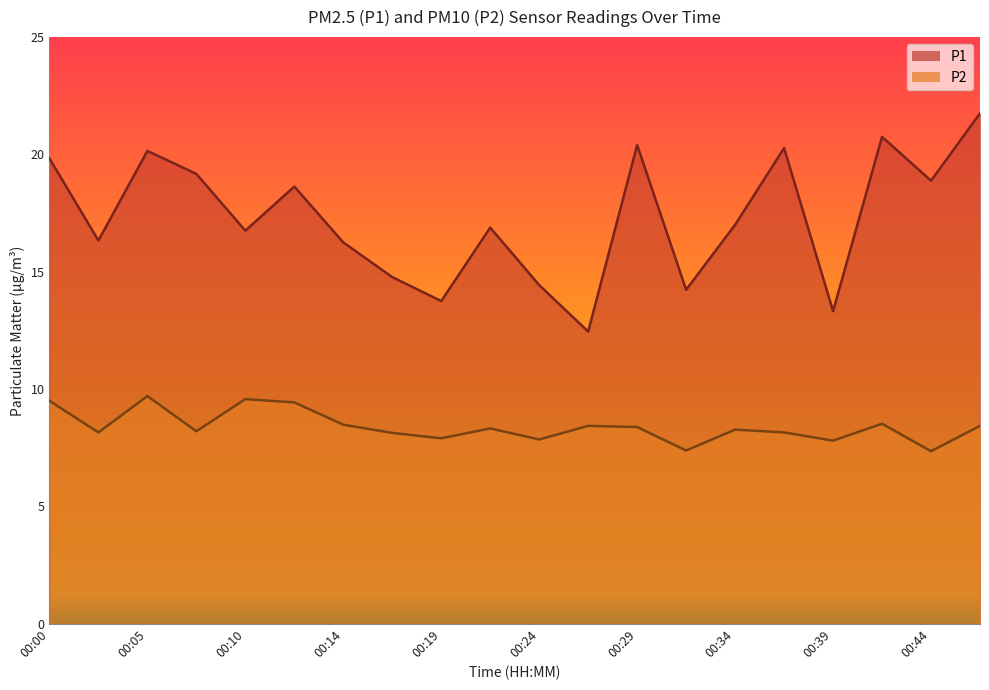

In P1, how many points are higher than both neighbors (excluding endpoints)?

6